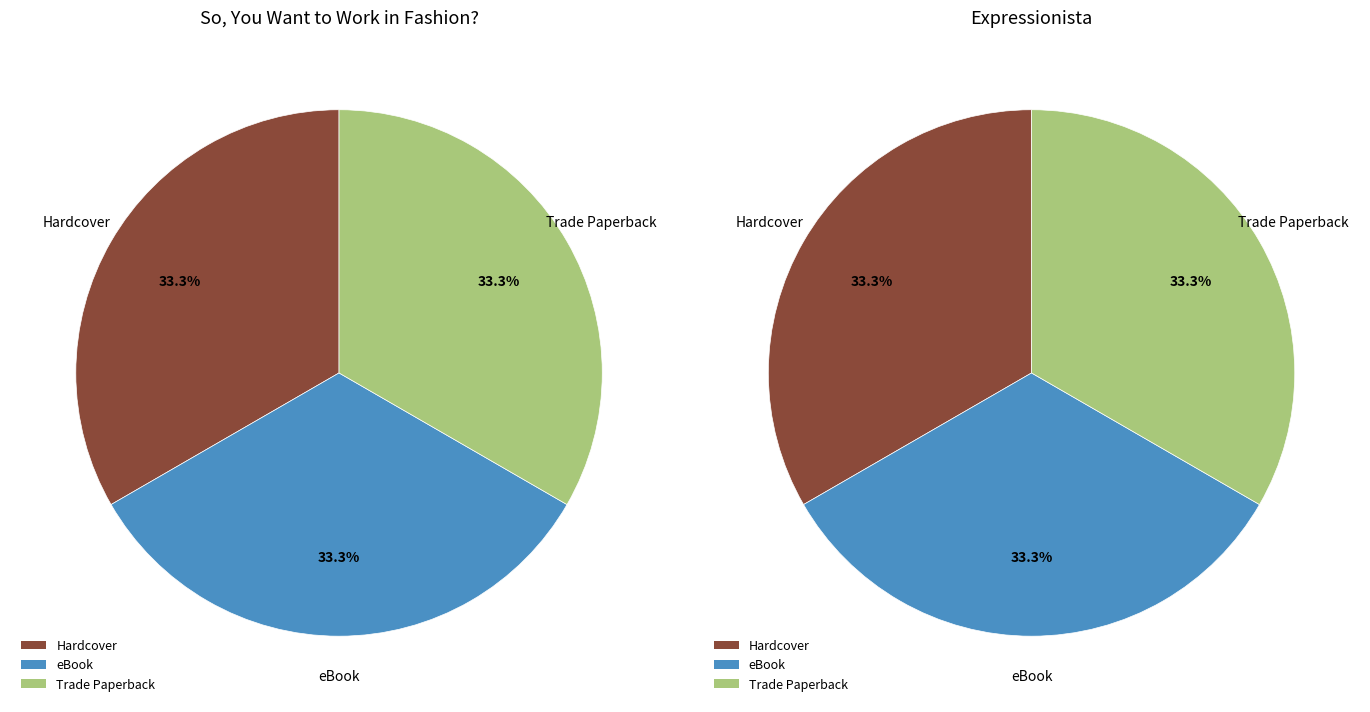

What is the spread (max minus min) of values at Trade Paperback?

5275540